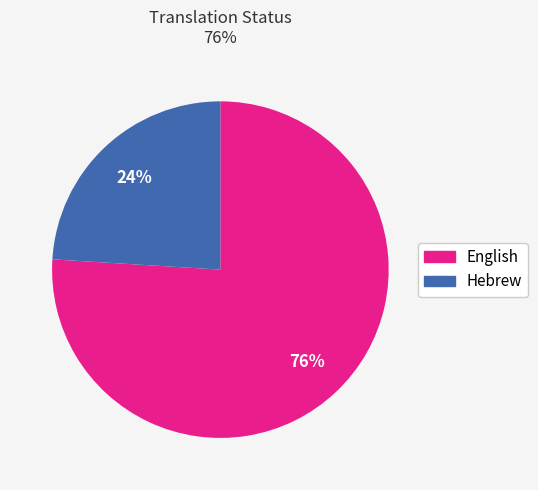

Rank the categories by value from lowest to highest.

Hebrew, English